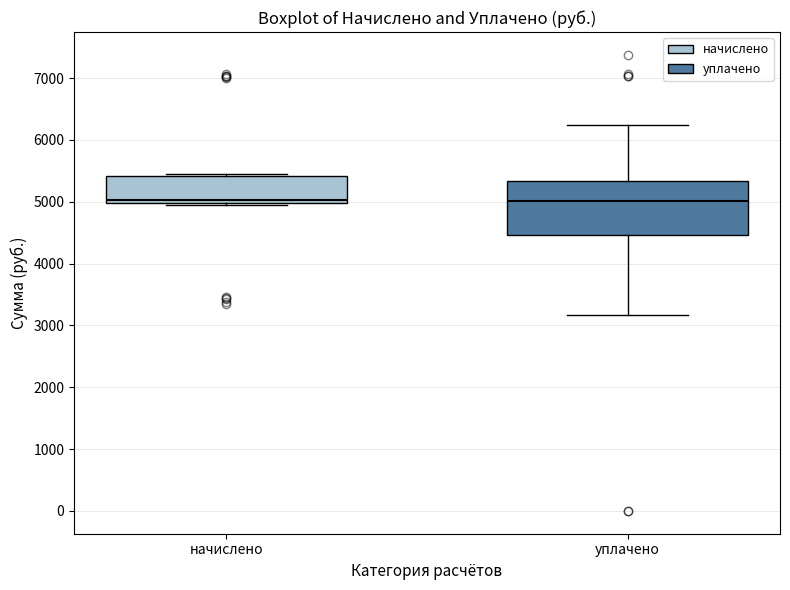

Reading left to right, transcribe this box plot: for each box, give where its median line is, the range the box spans, and where its two whiskers end, as read against the y-axis. The values are not printed on the chart, so give them approximately, as read against the axis.

начислено: median 5000 (just above the box's lower edge), box 5000 to 5400, whiskers 5000 (just below the box's lower edge) to 5400
уплачено: median 5000, box 4500 to 5300, whiskers 3200 to 6200